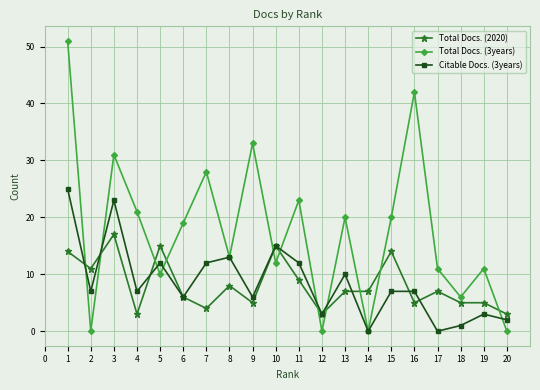

What is the greatest value displayed?

51